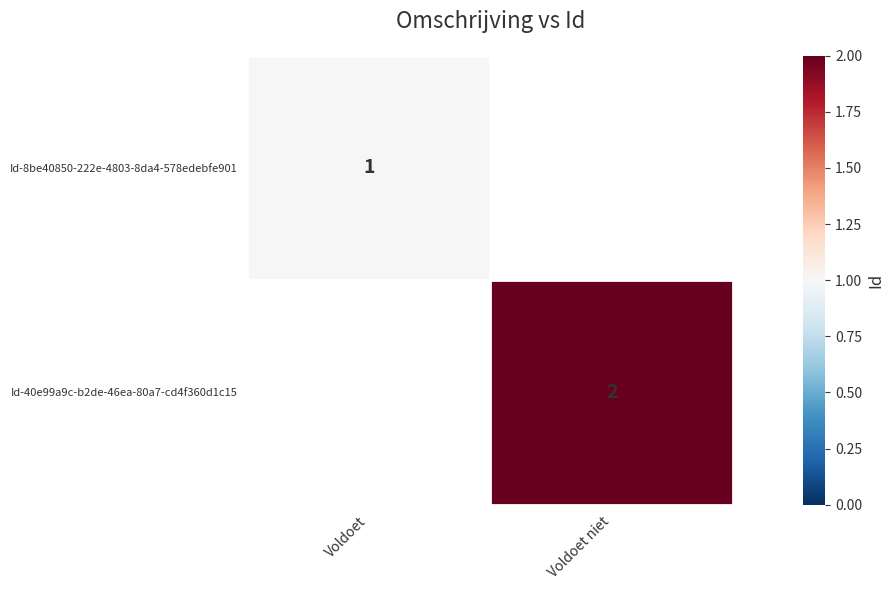

At how many categories does at least one series exceed 1?

1